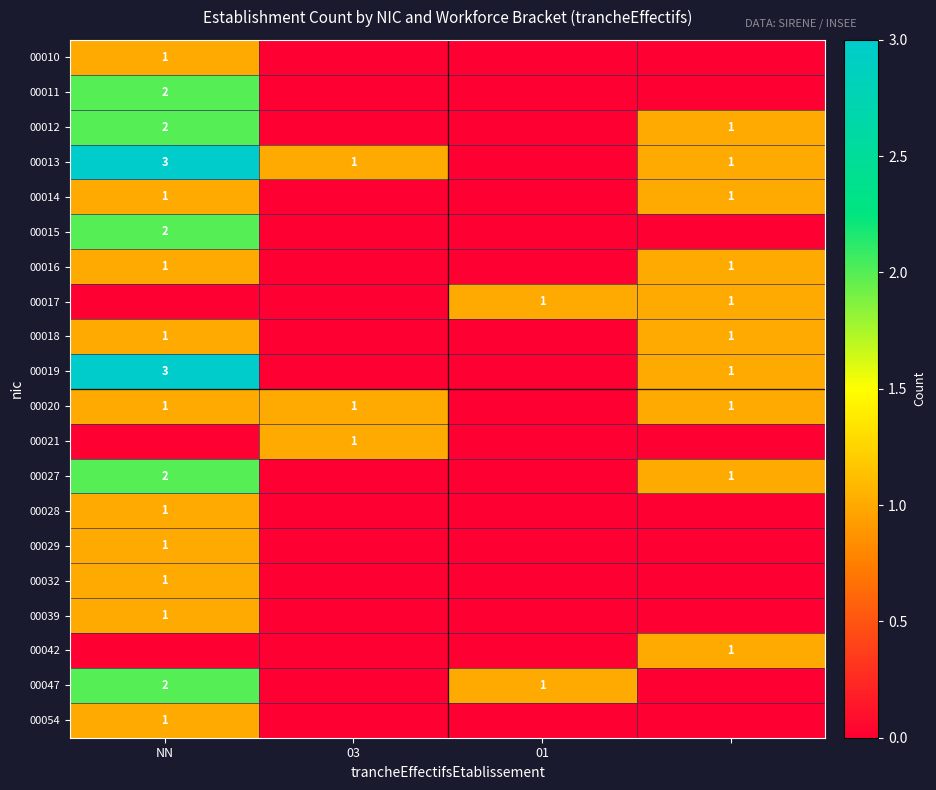

What is the spread (max minus min) of values at 3?

1